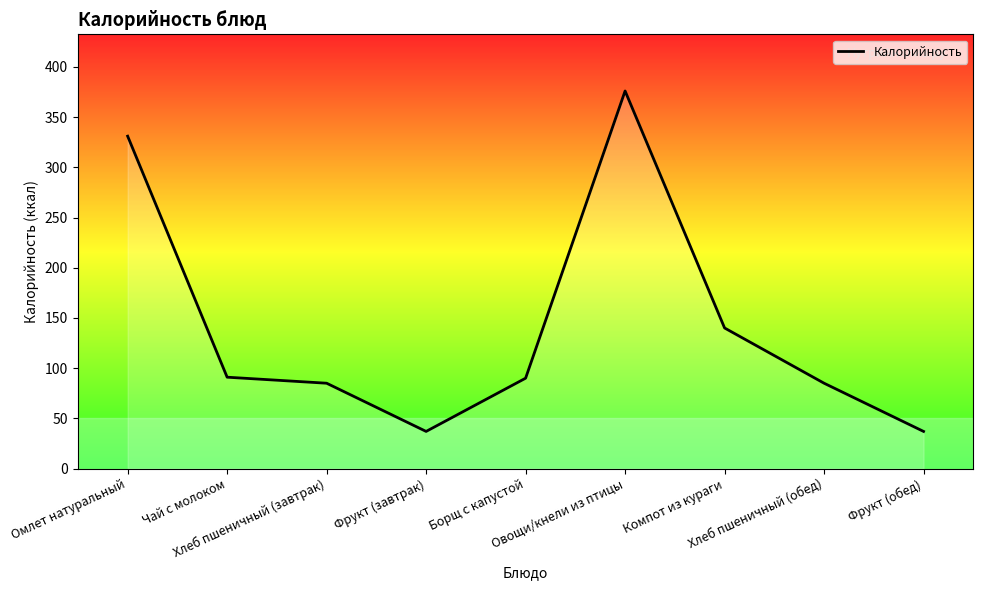

What is the minimum value shown in the chart?

37